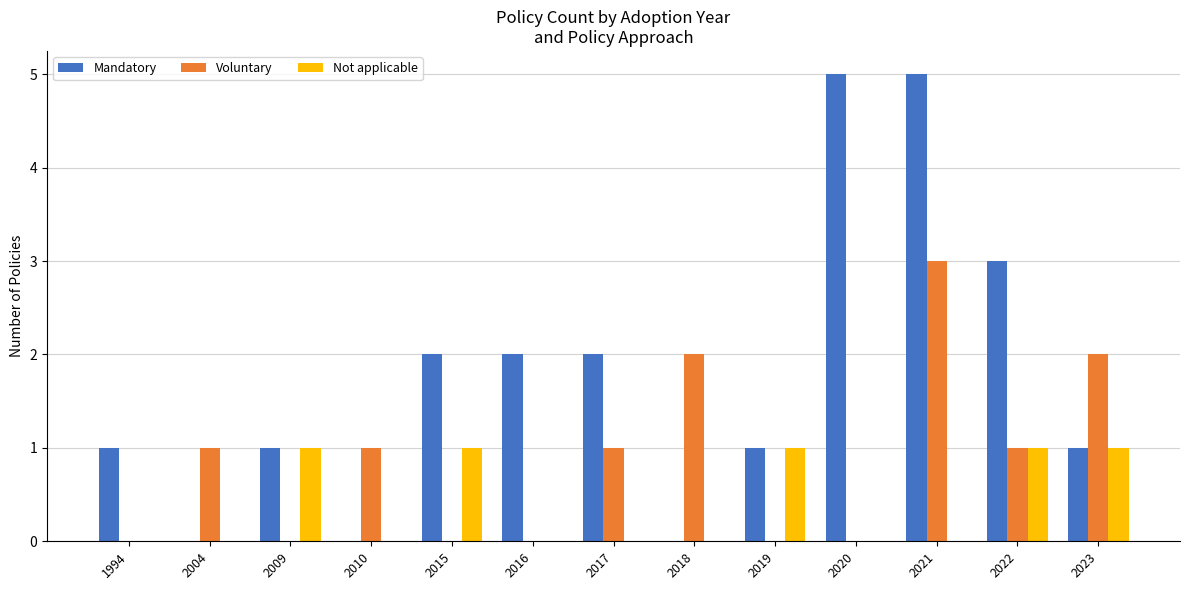

How many data points does each series have?

13